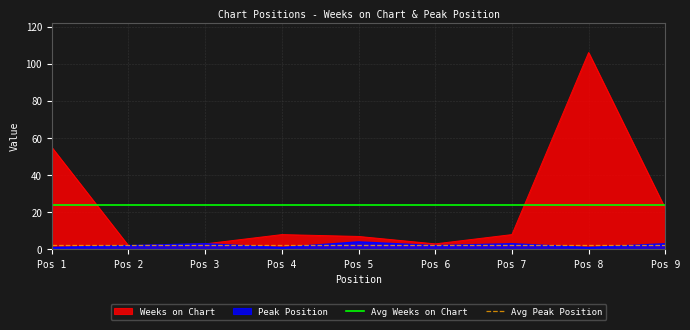

The value of Weeks on Chart at Pos 1 is 55. True or false?

True